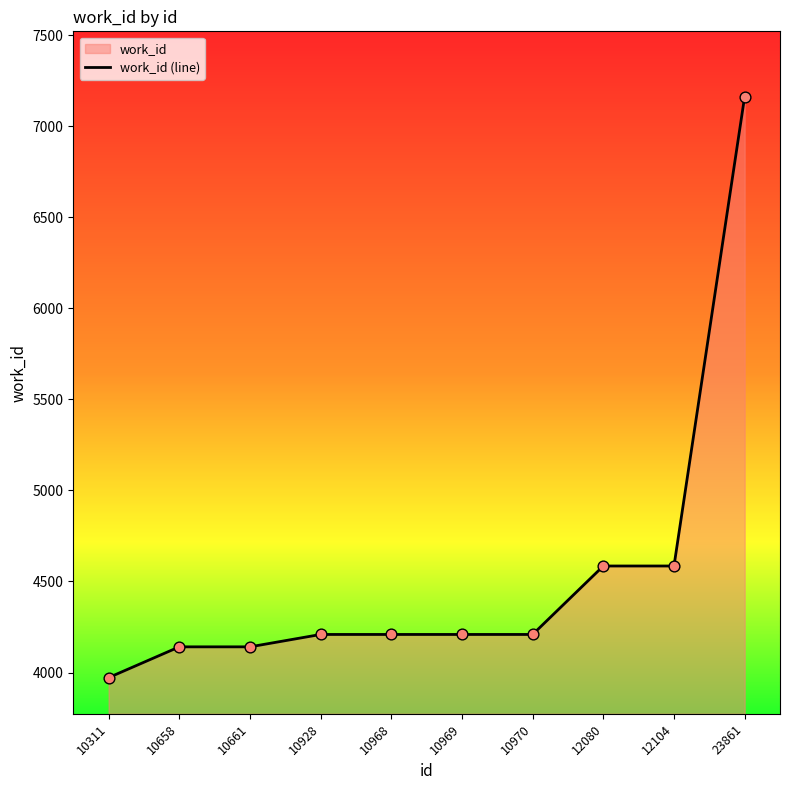

Which has a higher value, 10969 or 10658?

10969